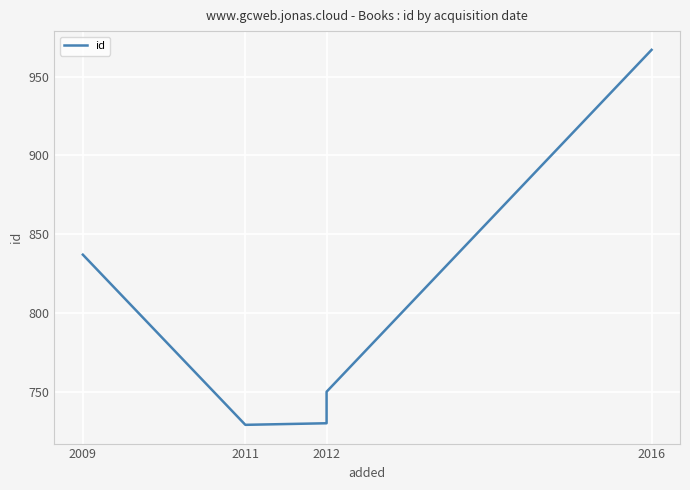

What is the ratio of the value at 2011 to the value at 2016?

0.8